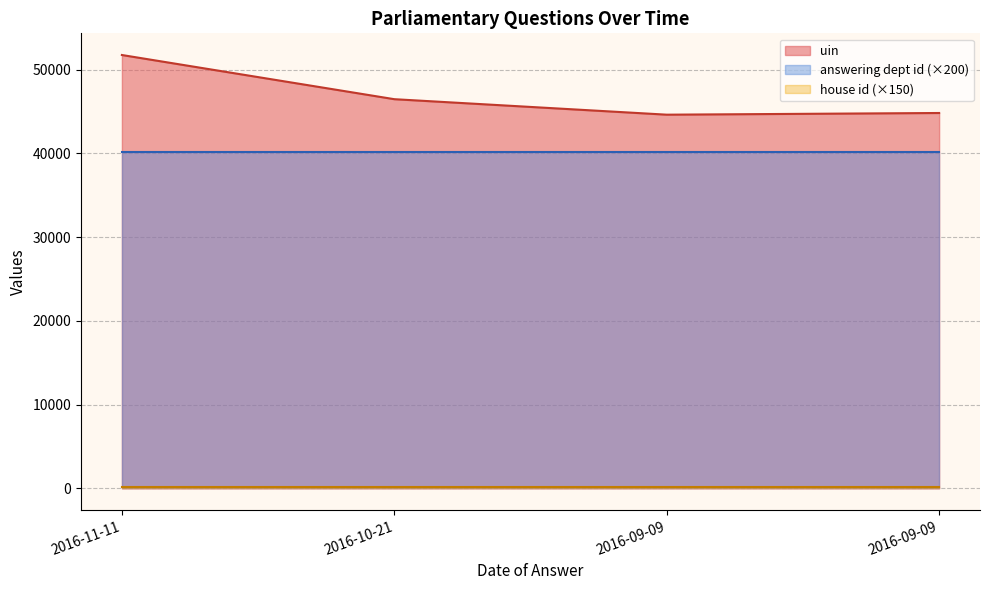

Which series has the widest spread of values?

uin